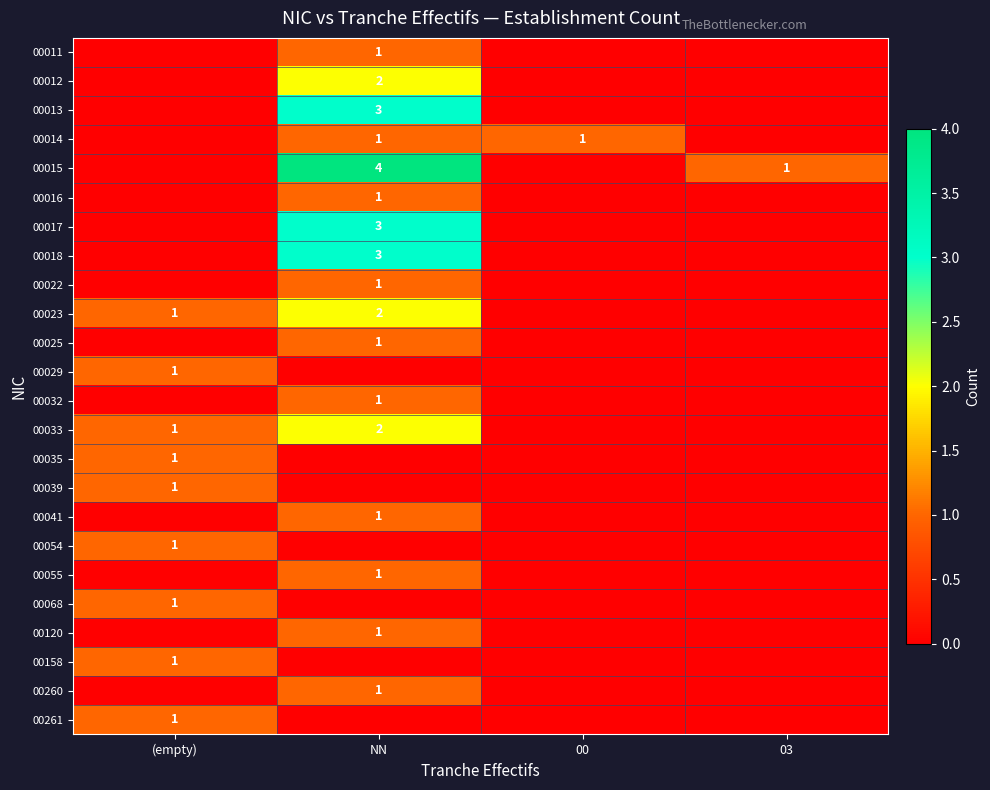

What is the greatest value displayed?

4